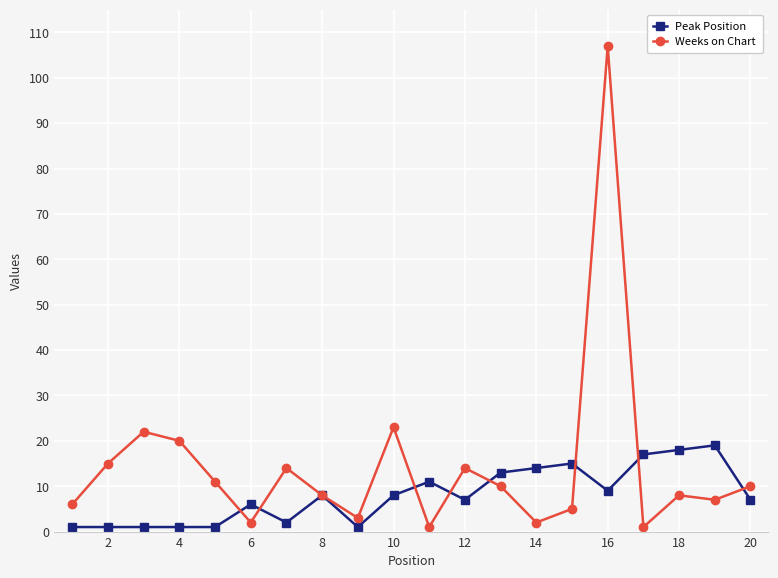

What is the maximum value for Peak Position?

19